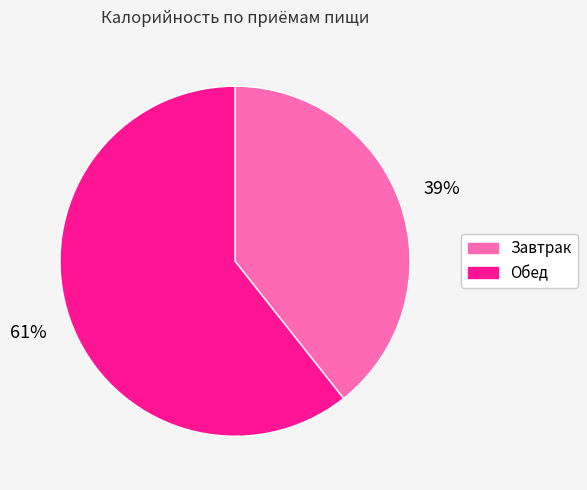

Does Обед account for over 50% of the chart?

Yes